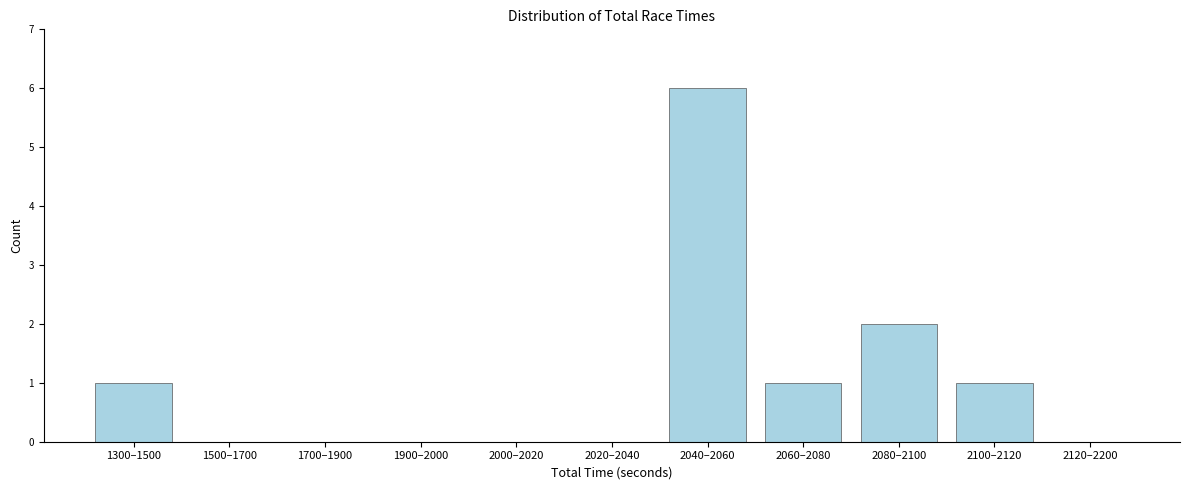

Reading left to right, extract all data points from this chart.

1300–1500=1	1500–1700=0	1700–1900=0	1900–2000=0	2000–2020=0	2020–2040=0	2040–2060=6	2060–2080=1	2080–2100=2	2100–2120=1	2120–2200=0